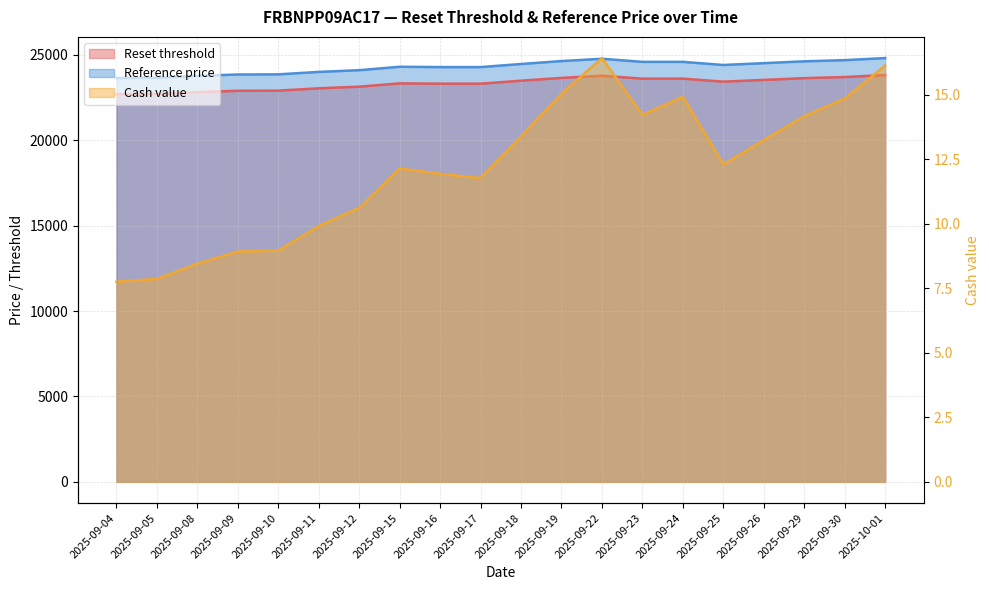

What is the minimum value shown in the chart?

7.8